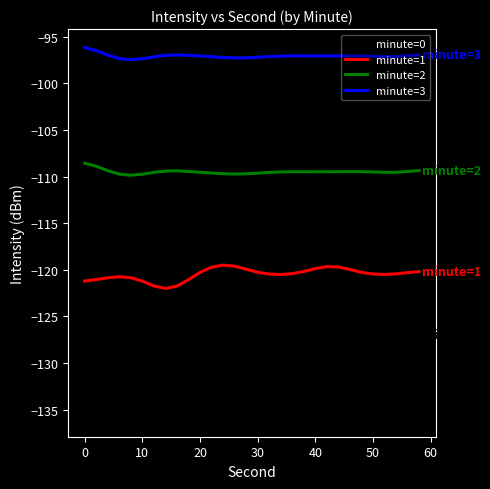

Rank the series by their maximum value, from highest to lowest.

minute=3, minute=2, minute=1, minute=0